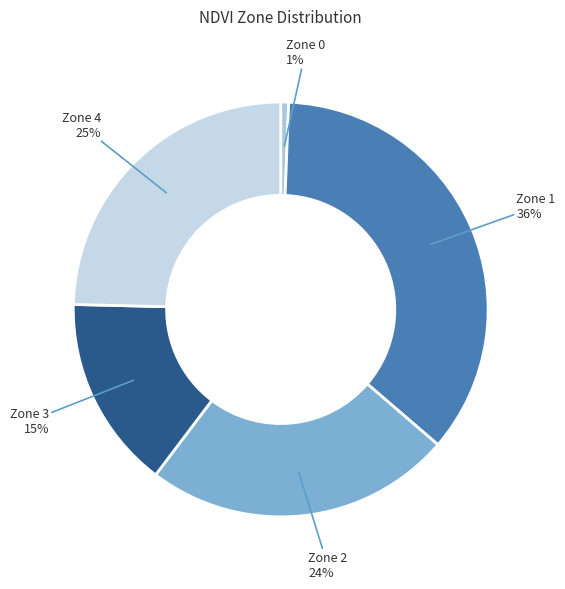

To the nearest percent, what is the average slice percentage?

20%